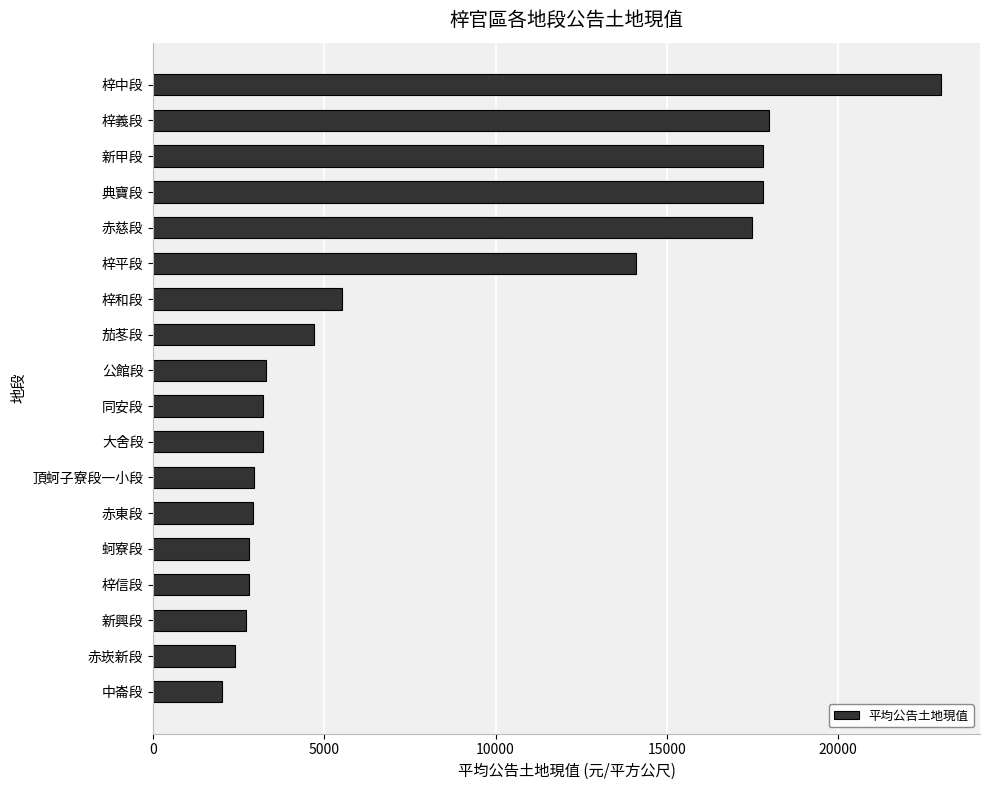

How many values are below 3299?

9